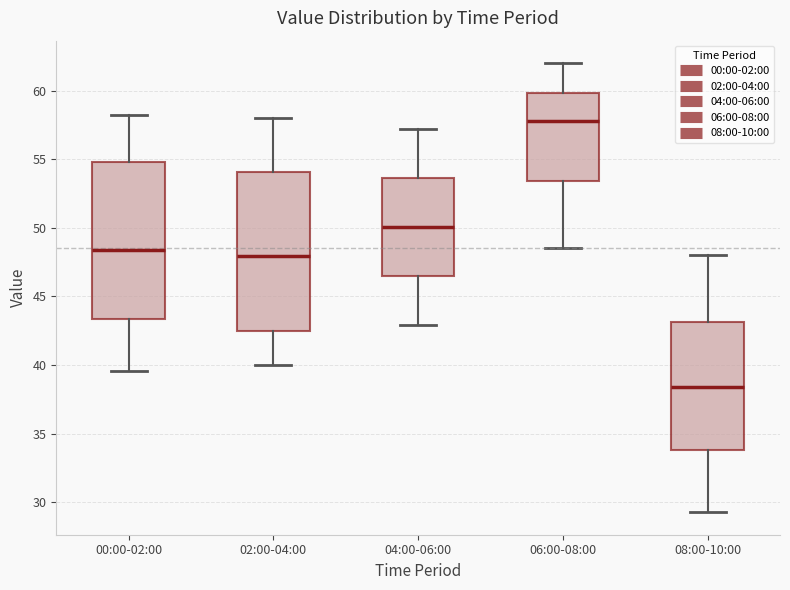

Reading left to right, read every box against the y-axis: the position of its median line, the range the box covers, and the ends of its whiskers. The values are not printed on the chart, so give them approximately, as read against the axis.

00:00-02:00: median 48.5, box 43.5 to 55.0, whiskers 39.5 to 58.0
02:00-04:00: median 48.0, box 42.5 to 54.0, whiskers 40.0 to 58.0
04:00-06:00: median 50.0, box 46.5 to 53.5, whiskers 43.0 to 57.0
06:00-08:00: median 58.0, box 53.5 to 60.0, whiskers 48.5 to 62.0
08:00-10:00: median 38.5, box 34.0 to 43.0, whiskers 29.5 to 48.0